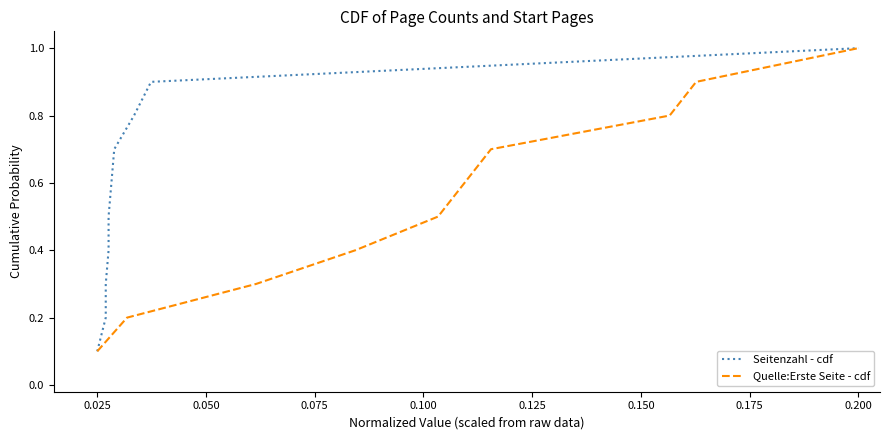

The Quelle:Erste Seite - cdf series shows 1.0 at 0.200. True or false?

True